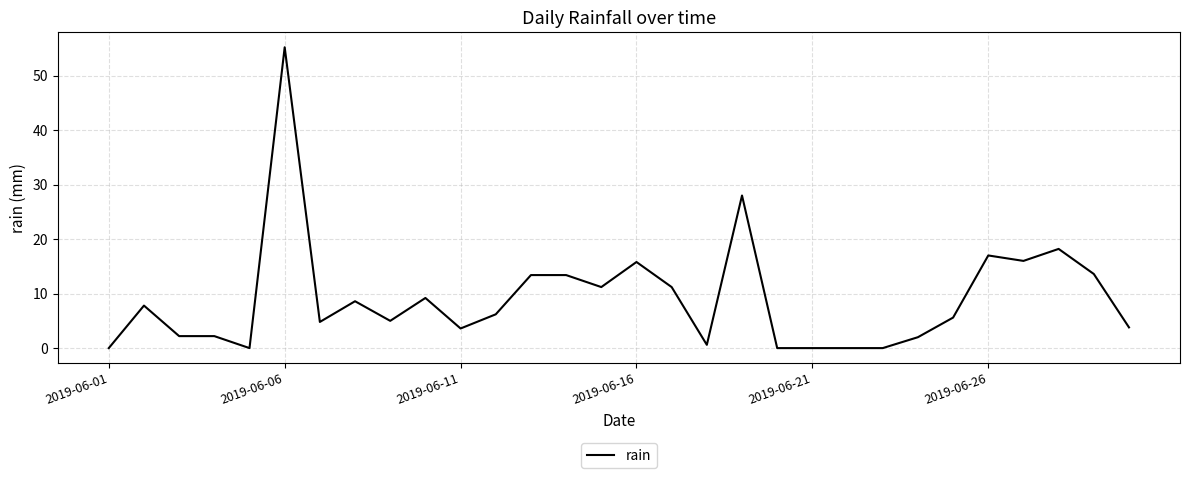

What is the difference between the maximum and minimum values?

55.2